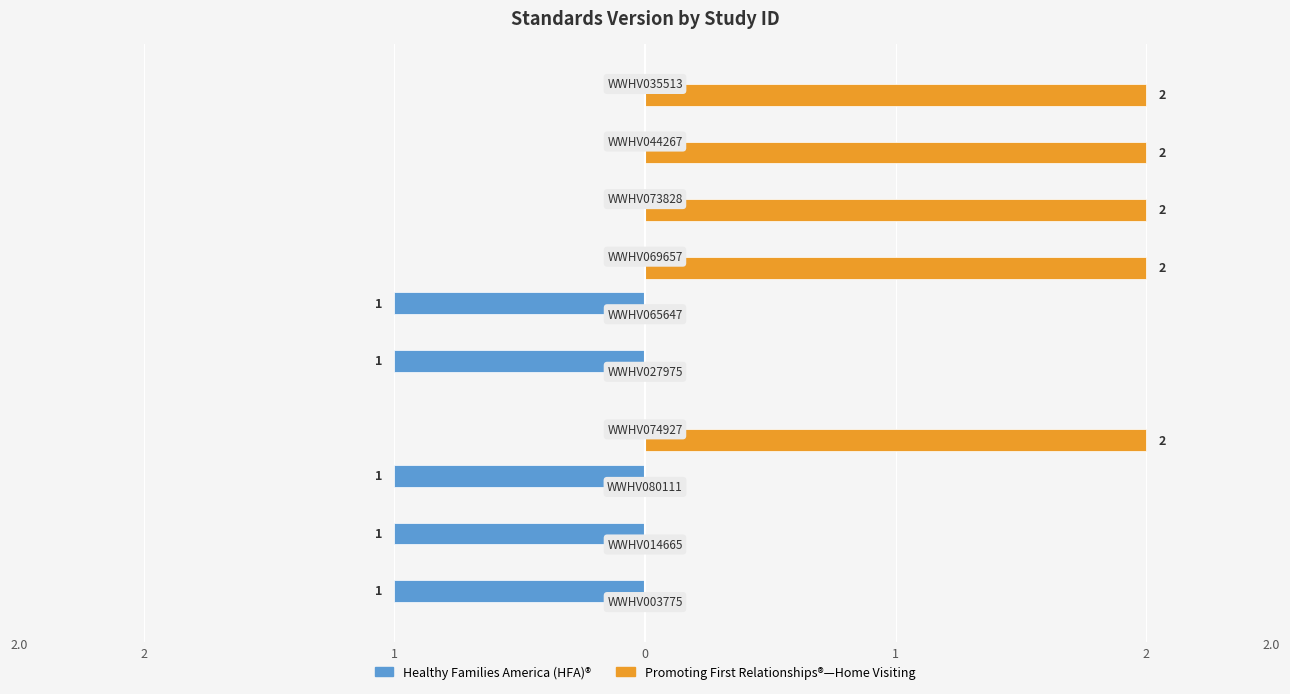

What are all the series names shown in the legend?

Healthy Families America (HFA)®, Promoting First Relationships®—Home Visiting